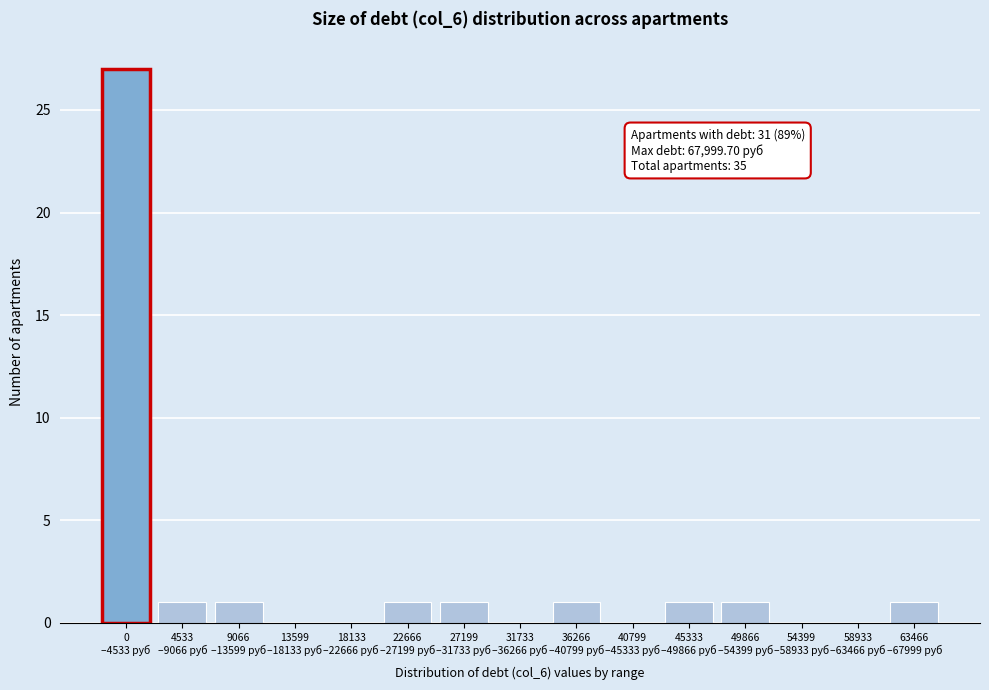

What is the maximum value shown in the chart?

27